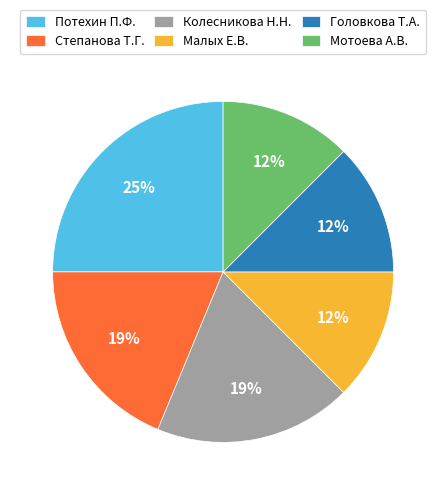

Which category has the biggest portion of the pie?

Потехин П.Ф.